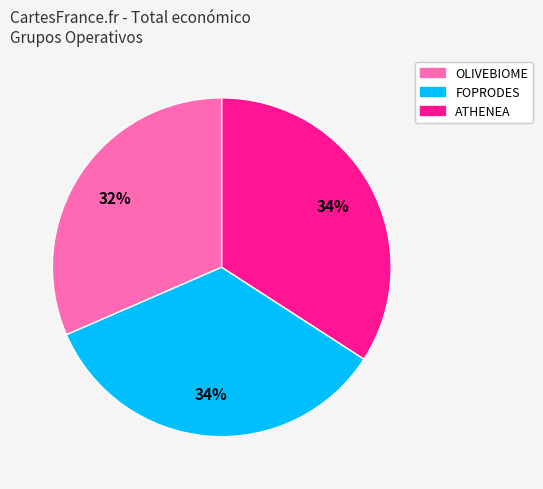

How many segments does this pie chart have?

3